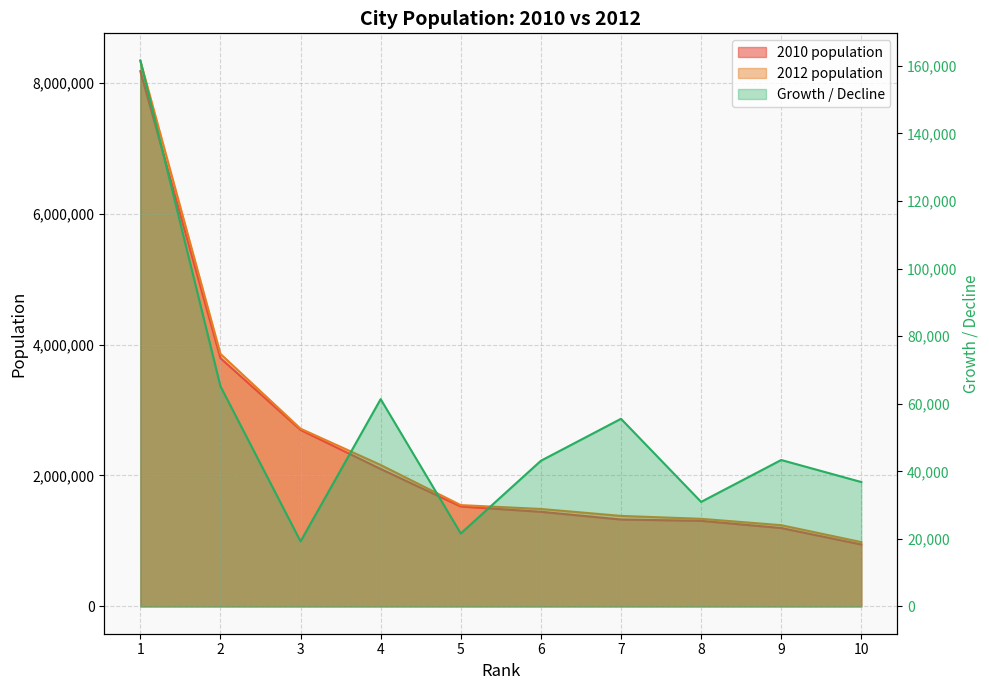

What is the value of the 2012 population point at the 2nd from the left?

3857799